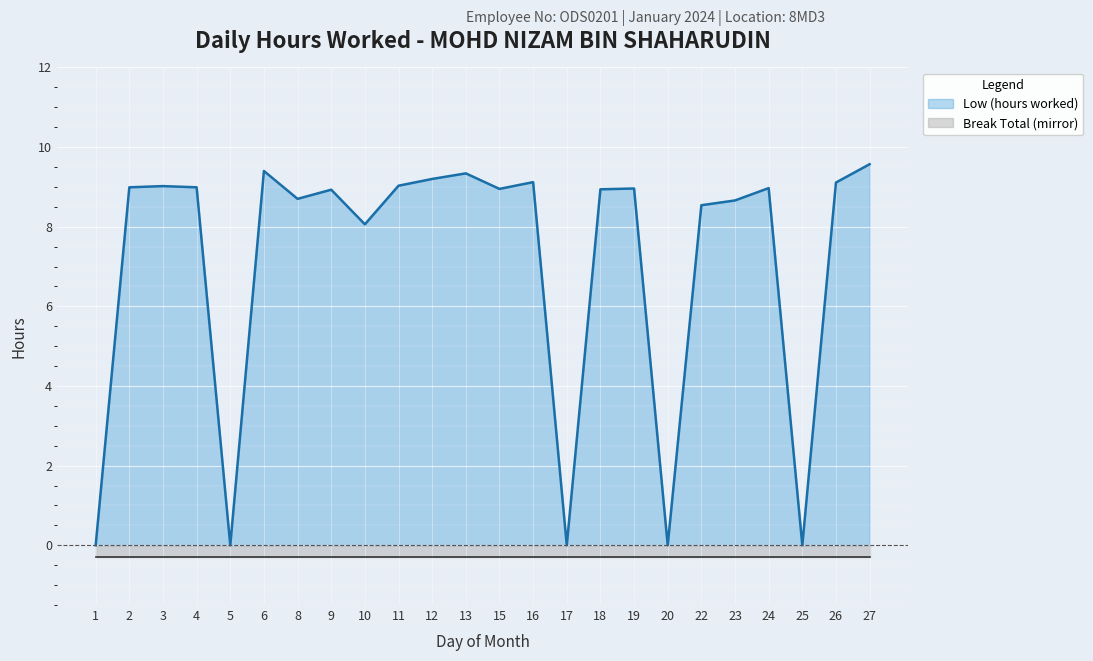

Reading right to left, what are all the values shown in this chart?

9.6	9.1	0.0	9.0	8.7	8.5	0.0	9.0	8.9	0.0	9.1	8.9	9.3	9.2	9.0	8.1	8.9	8.7	9.4	0.0	9.0	9.0	9.0	0.0